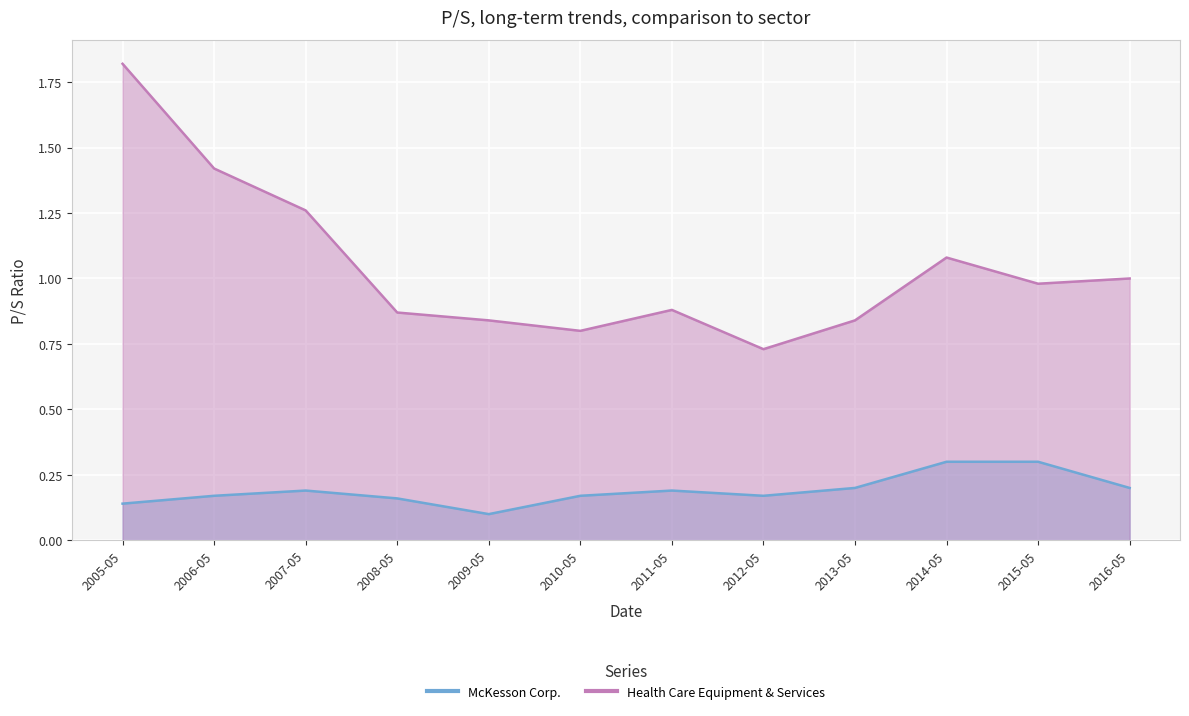

Which category has the highest value in the Health Care Equipment & Services series?

2005-05